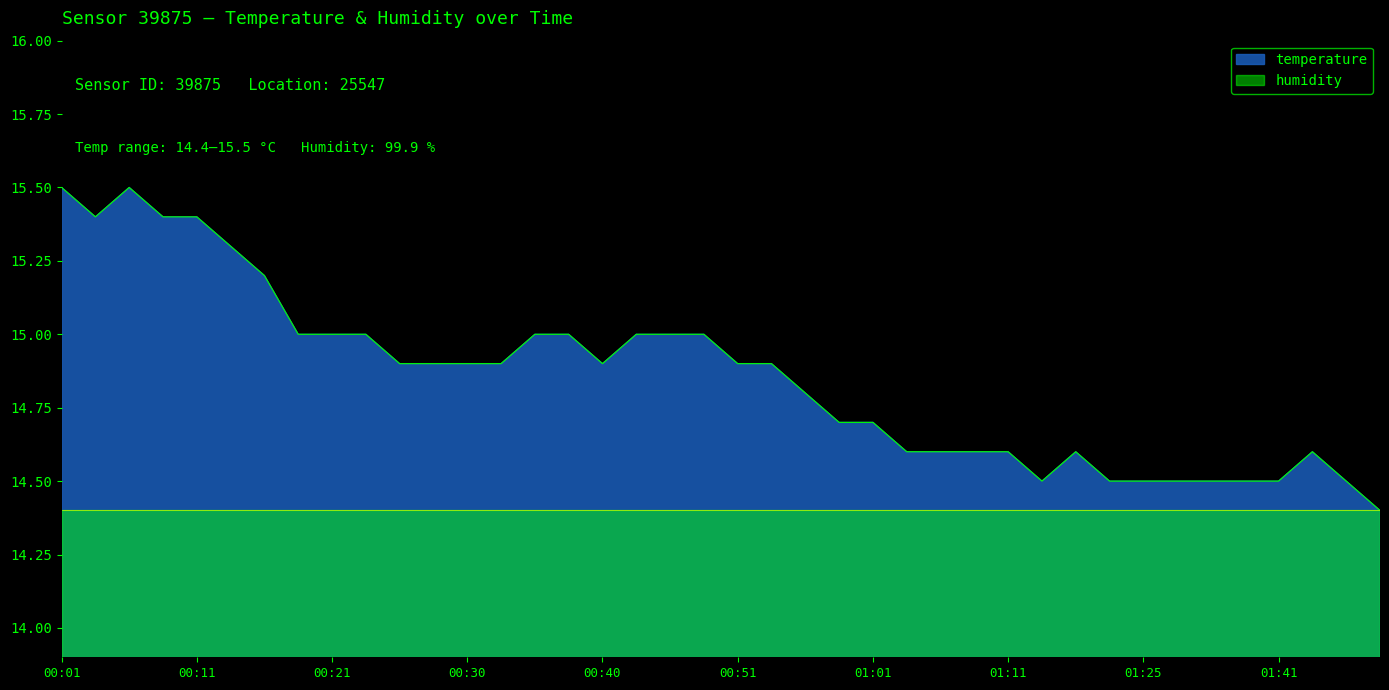

True or false: the data shows 14.9 at 00:33.

True